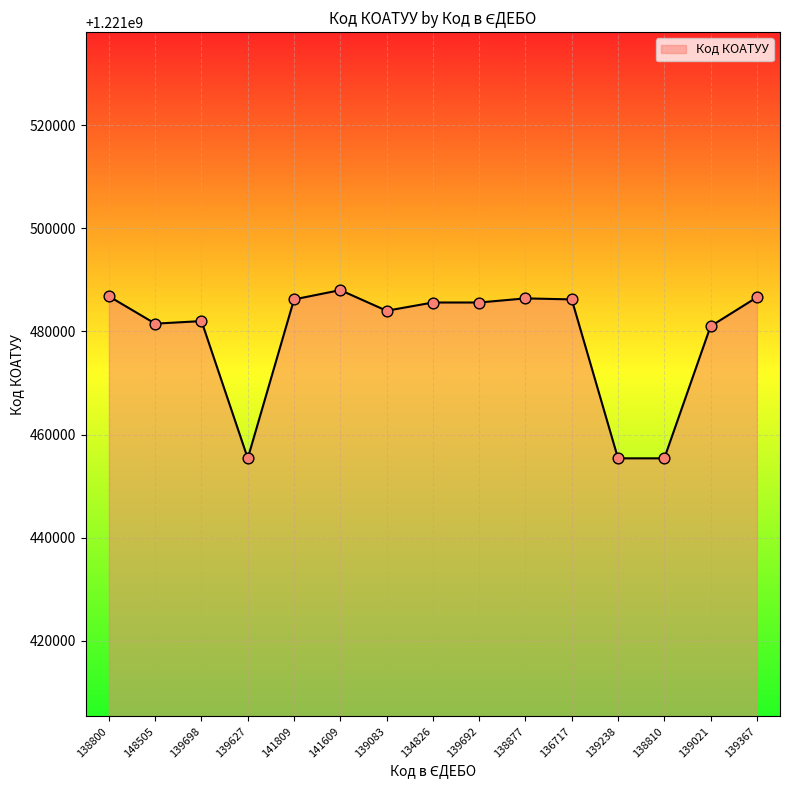

What is the ratio of the value at 139698 to the value at 139083?

1.0